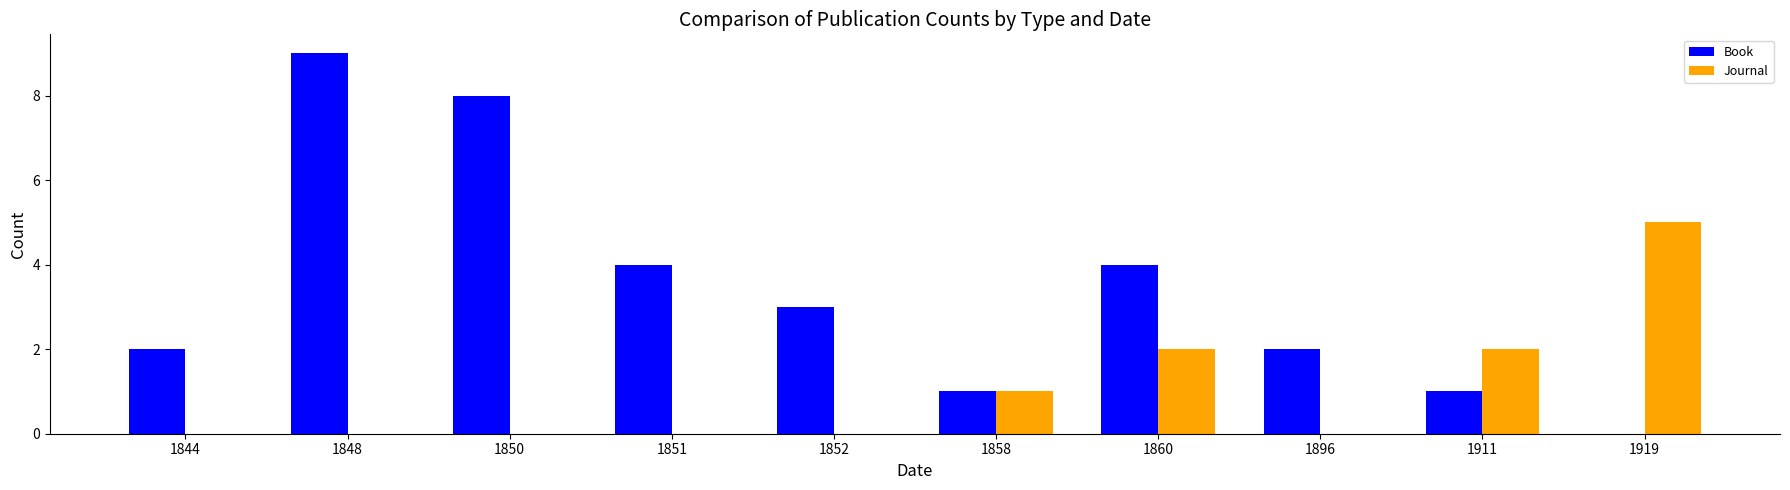

Is it true that Book equals 1 at 1844?

False